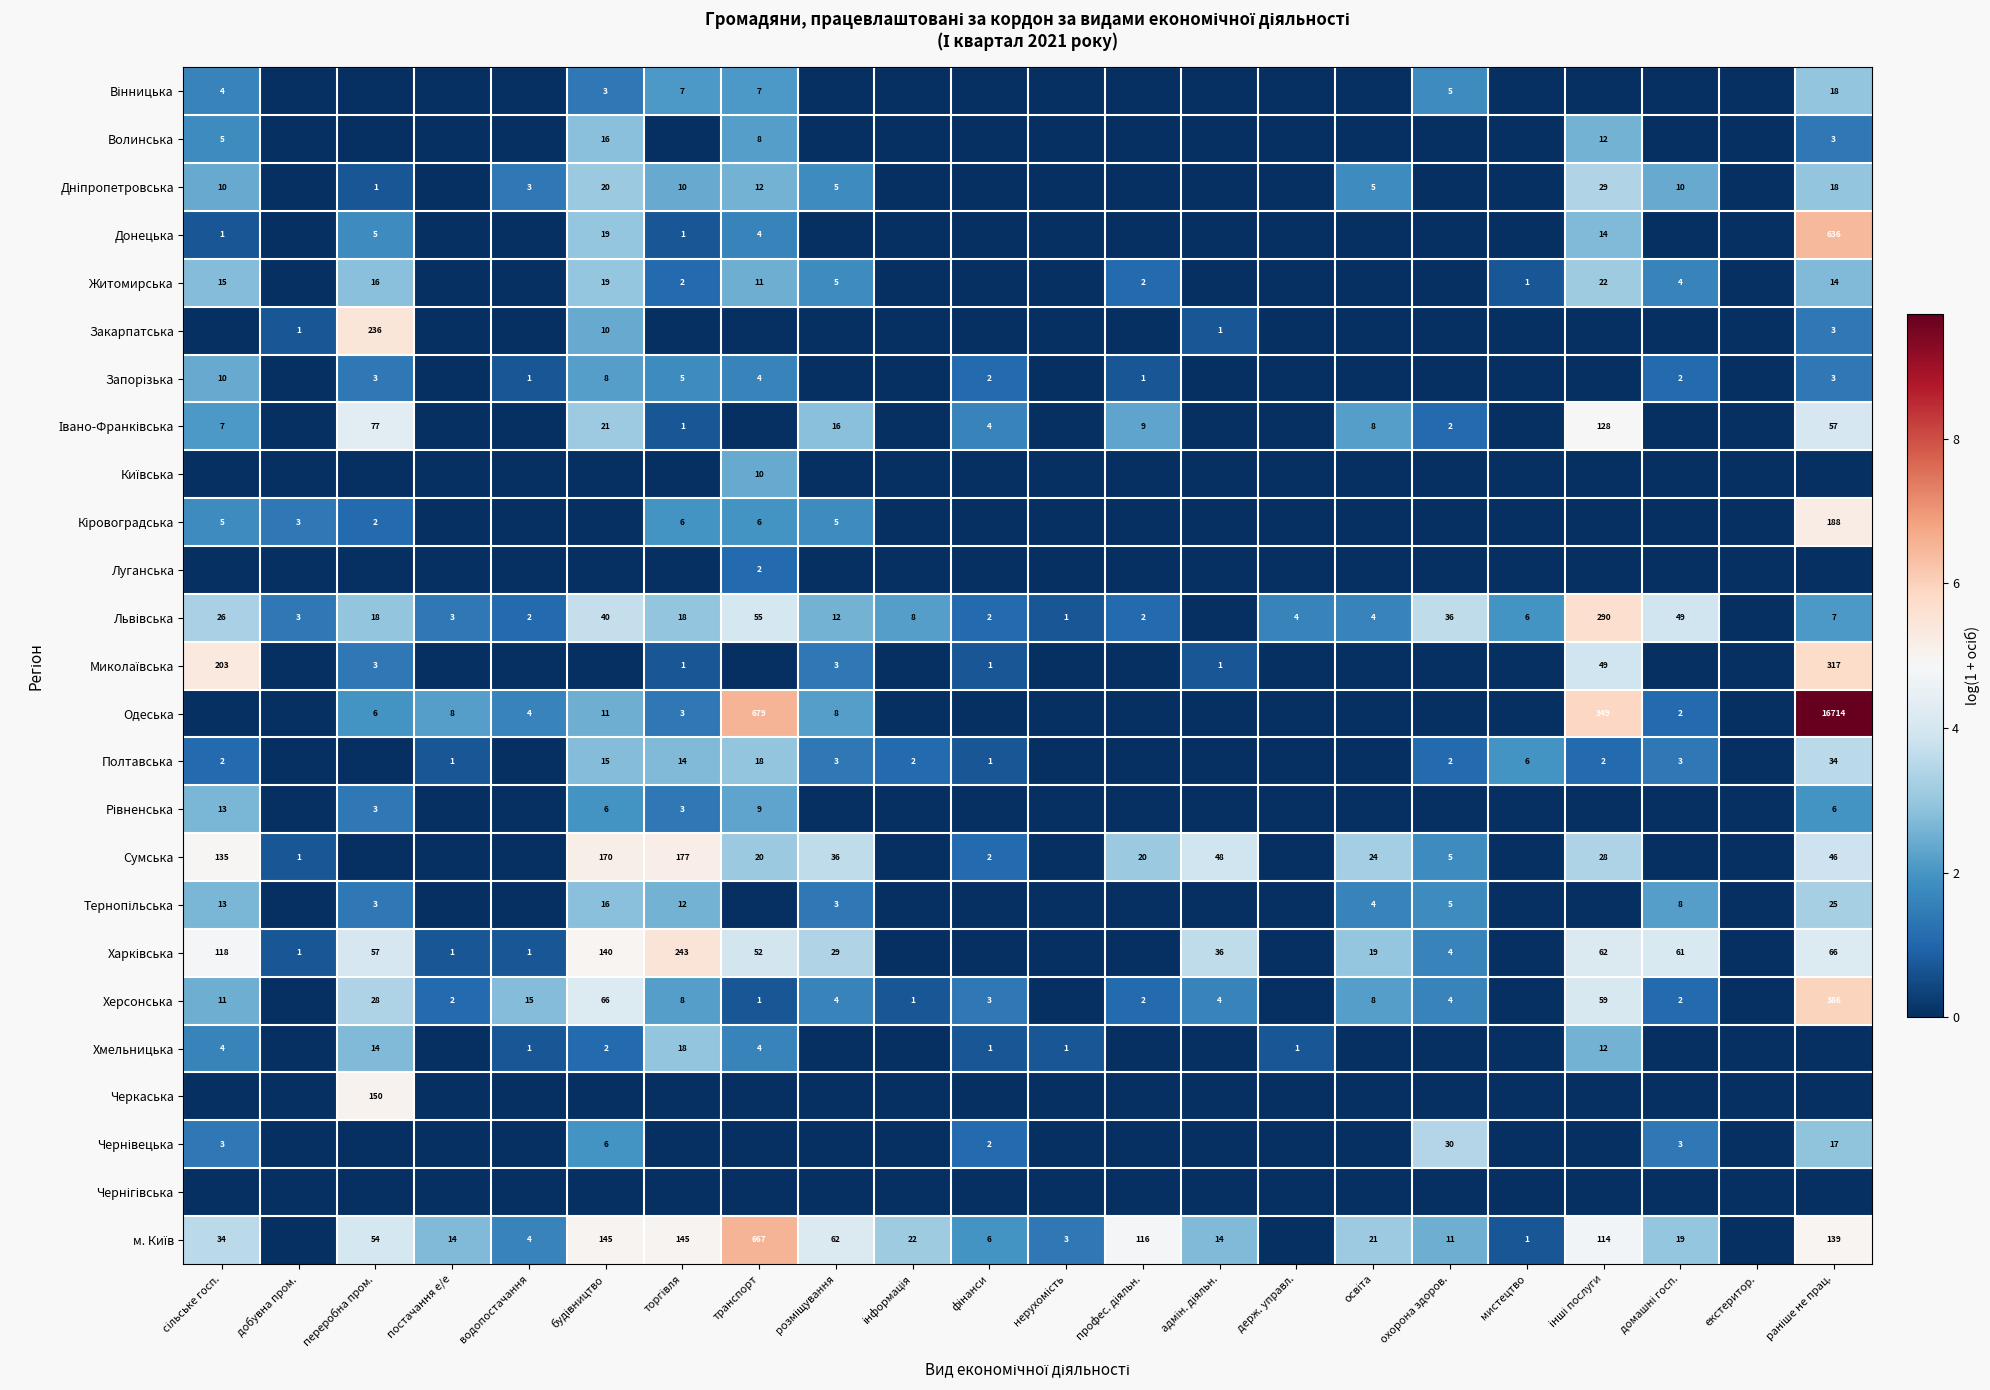

The Закарпатська series shows 2 at добувна пром.. True or false?

False